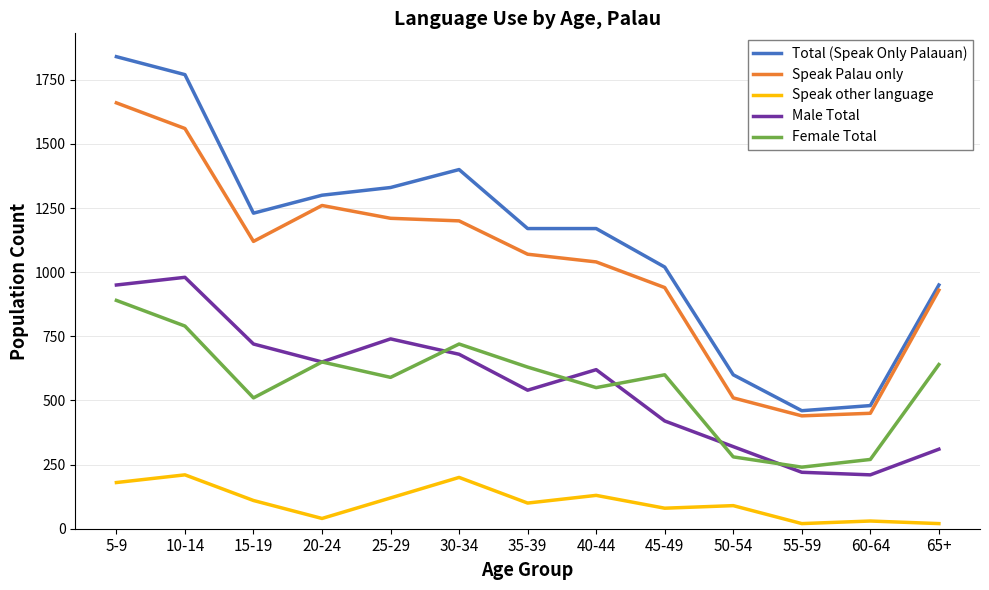

Rank the series by their maximum value, from lowest to highest.

Speak other language, Female Total, Male Total, Speak Palau only, Total (Speak Only Palauan)